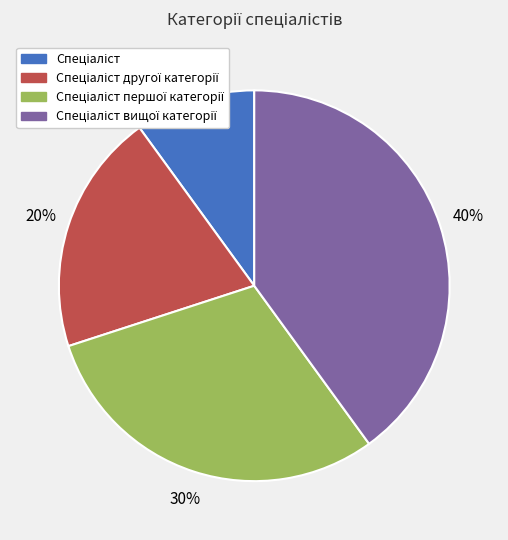

Is there a majority slice in this chart?

No